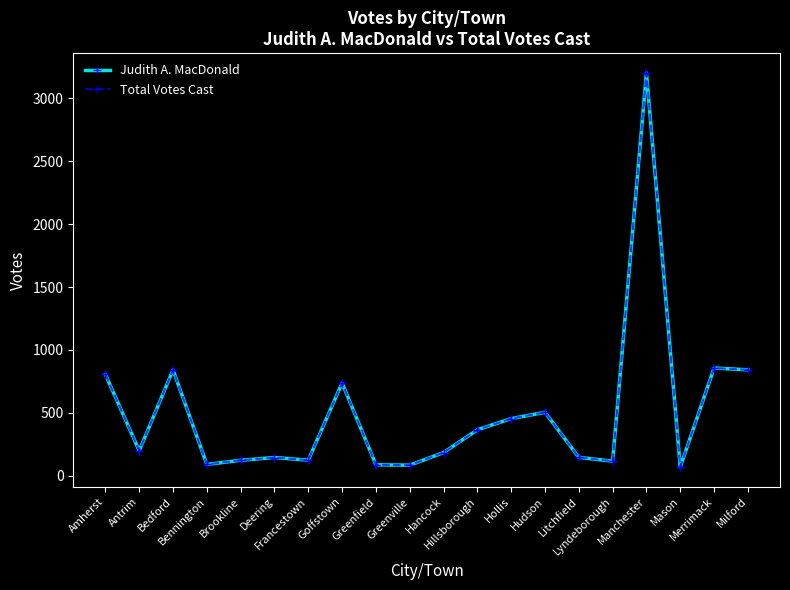

Rank the series by their maximum value, from lowest to highest.

Judith A. MacDonald, Total Votes Cast